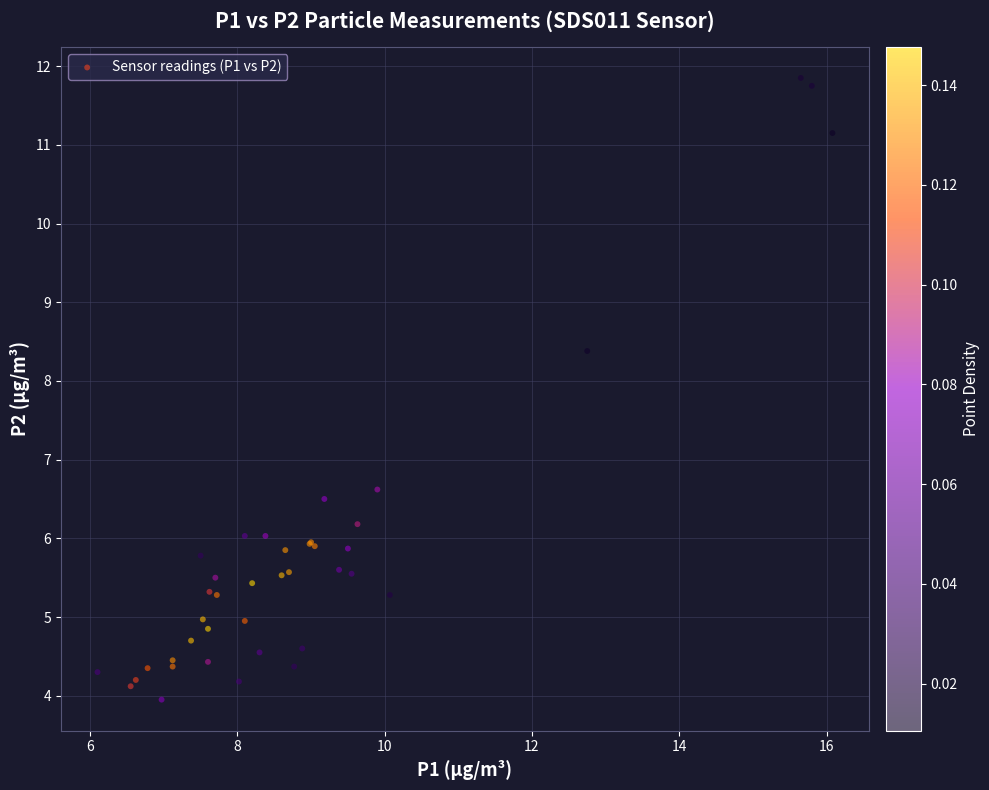

What Y value in the scatter plot is closest to 7?

6.6